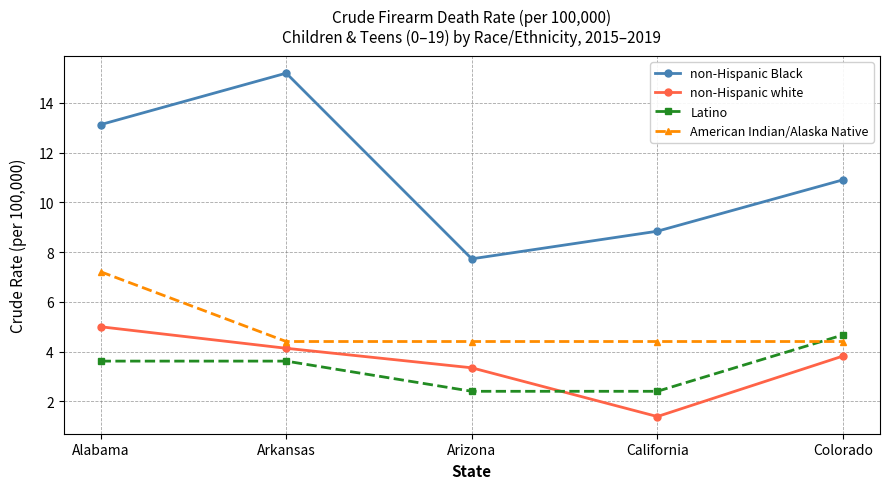

How many values in the non-Hispanic Black series are below 10?

2